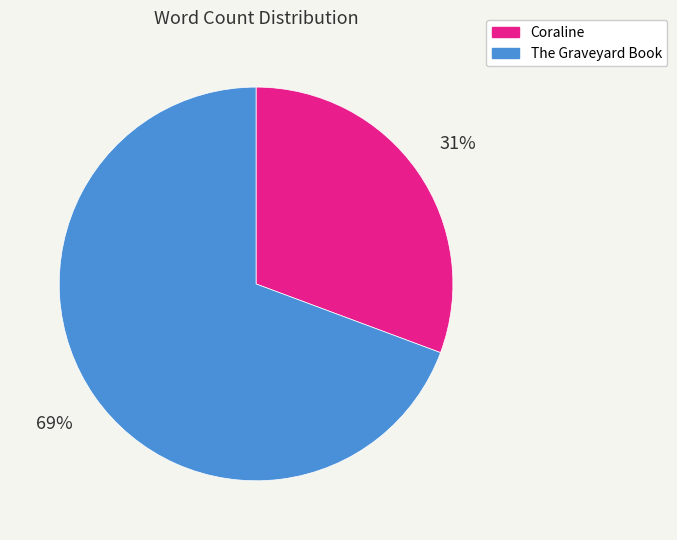

Is there a majority slice in this chart?

Yes